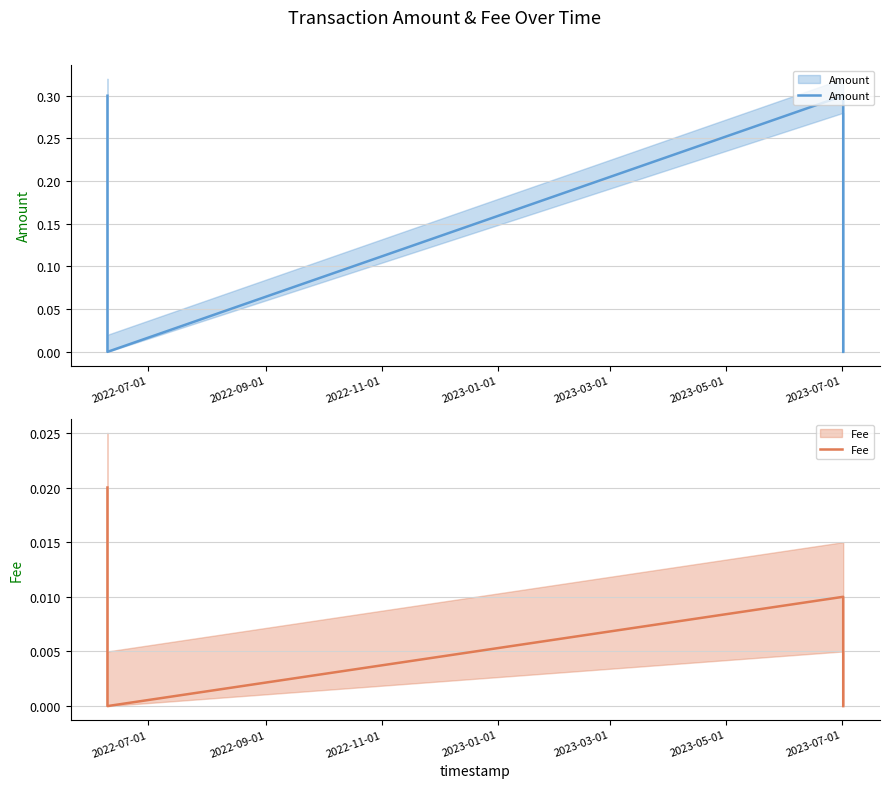

How many lines are shown in the chart?

2